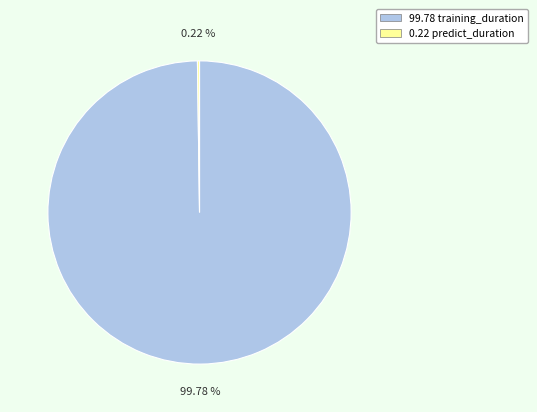

Does any single category account for the majority?

Yes